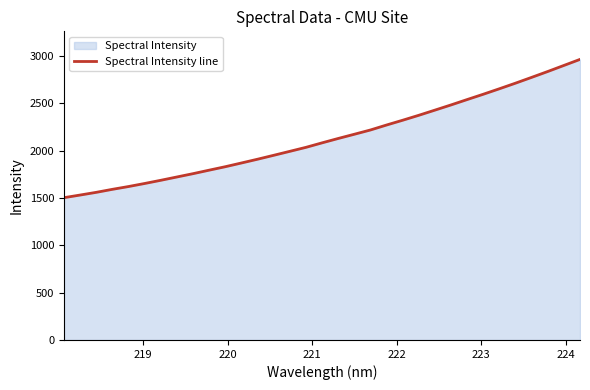

Reading left to right, what are all the values shown in this chart?

1503.6	1531.4	1560.0	1591.8	1621.4	1653.6	1687.4	1722.4	1757.5	1794.5	1831.0	1870.4	1910.2	1951.6	1993.5	2035.7	2083.2	2129.4	2174.0	2219.2	2271.8	2322.3	2374.6	2429.1	2484.1	2540.9	2597.0	2654.8	2714.0	2775.2	2837.1	2901.1	2965.0